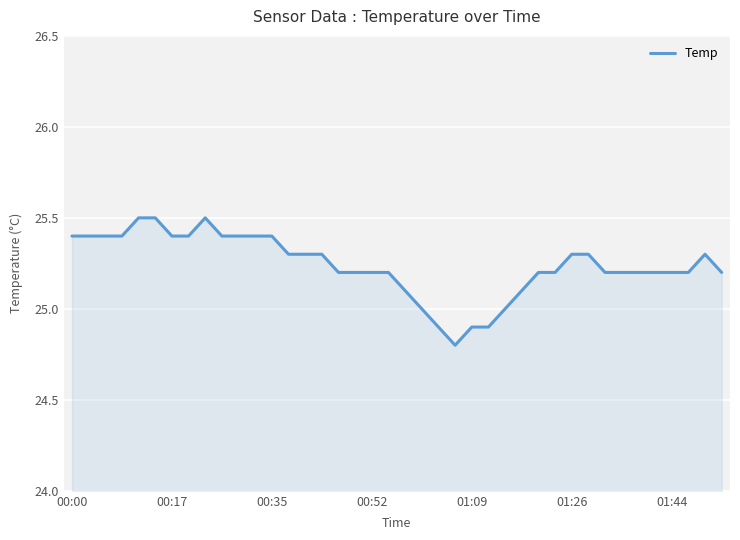

What is the difference between the maximum and second lowest values?

0.6